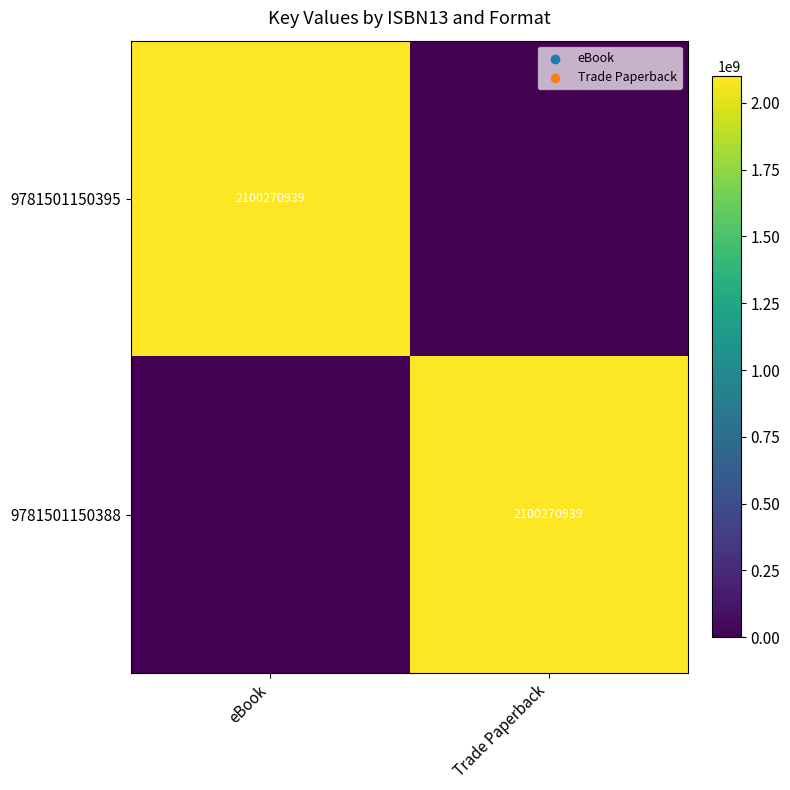

At how many categories does at least one series exceed 748935020?

2